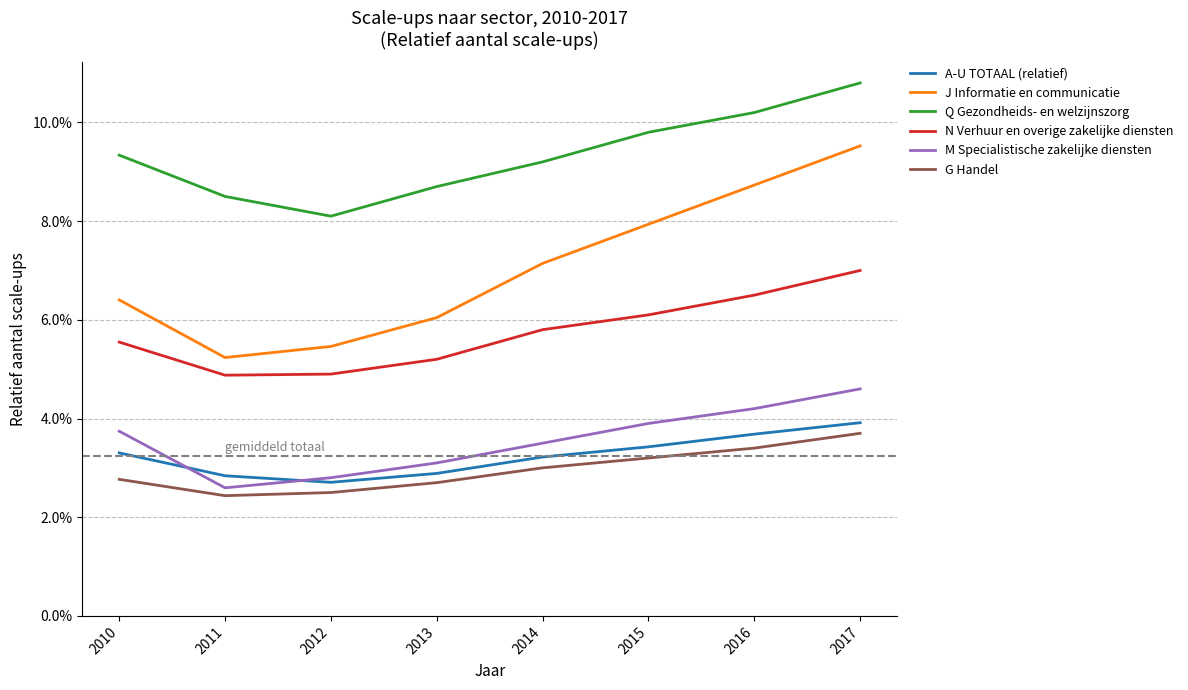

True or false: N Verhuur en overige zakelijke diensten and J Informatie en communicatie intersect in this chart.

False